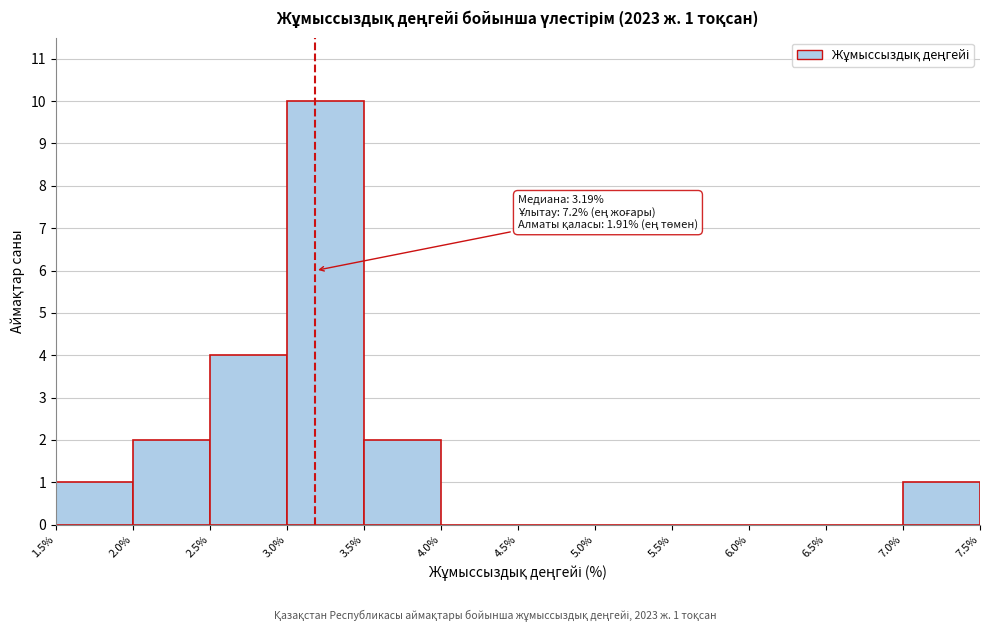

Which range on the x-axis has the tallest bar?

3.0% to 3.5%